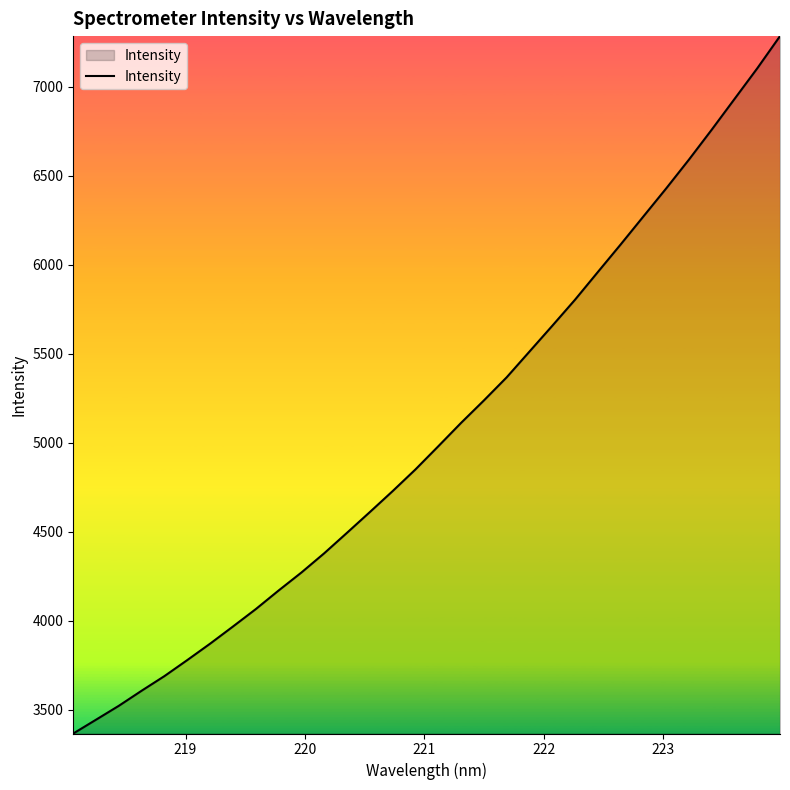

What is the smallest value displayed?

3365.5